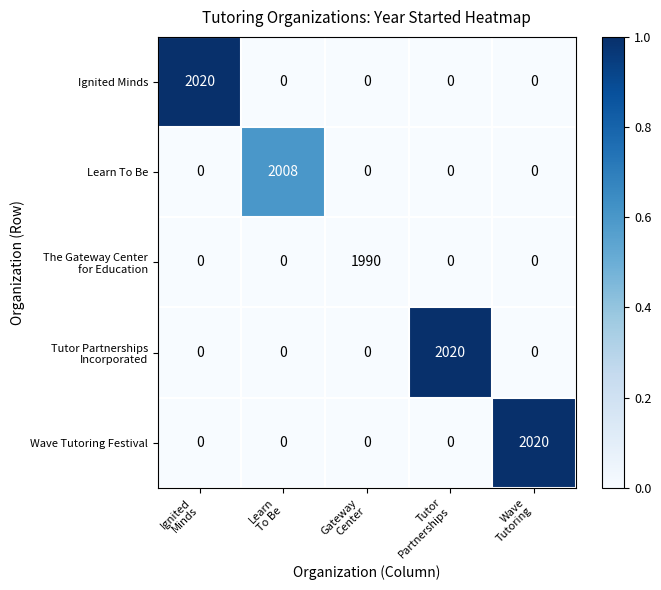

What is the average value of the Learn To Be series?

402